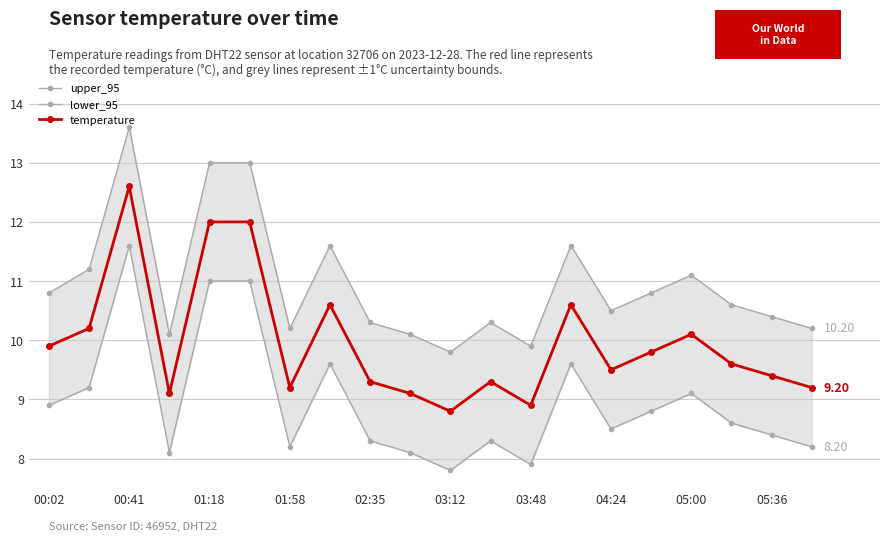

How many interior local peaks does the temperature series have?

5